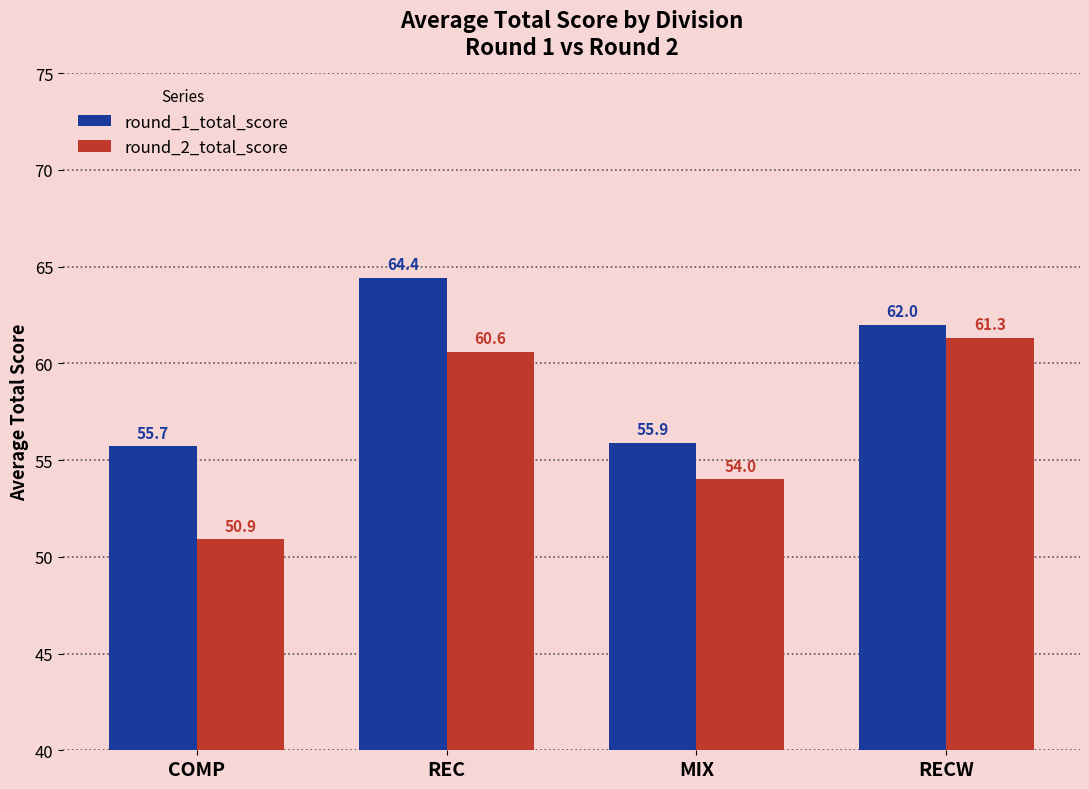

Rank the series at MIX from lowest to highest value.

round_2_total_score, round_1_total_score